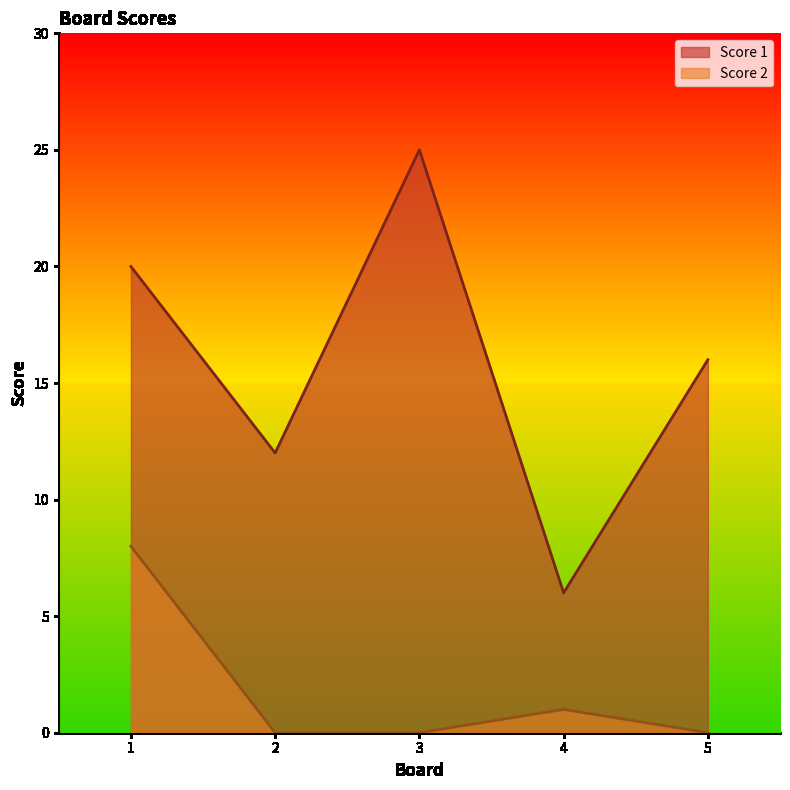

What is the difference between the maximum and minimum values in the Score 1 series?

19